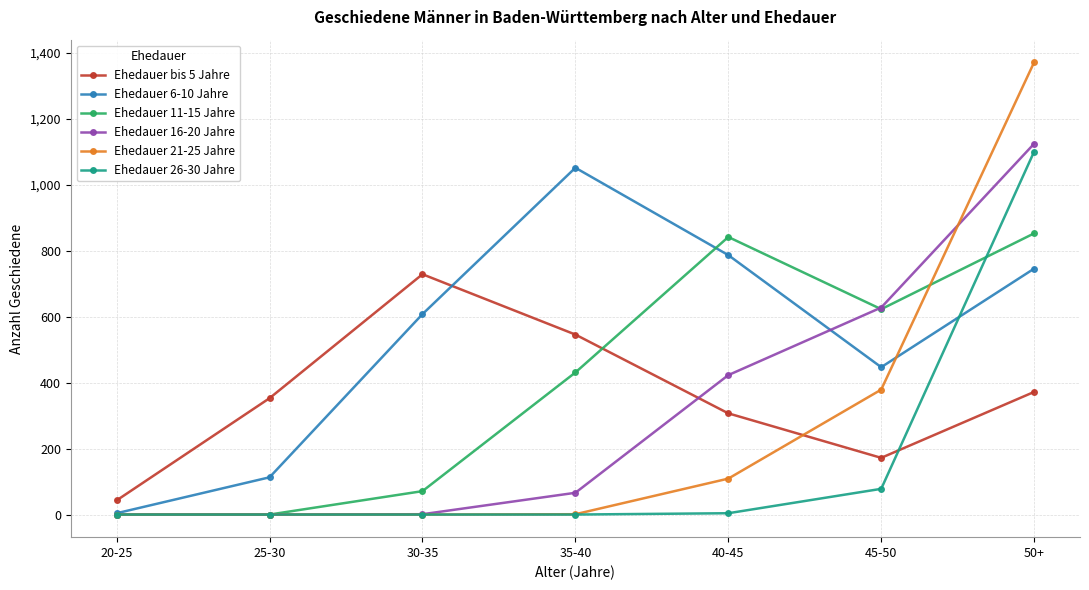

Which series has the widest spread of values?

Ehedauer 21-25 Jahre